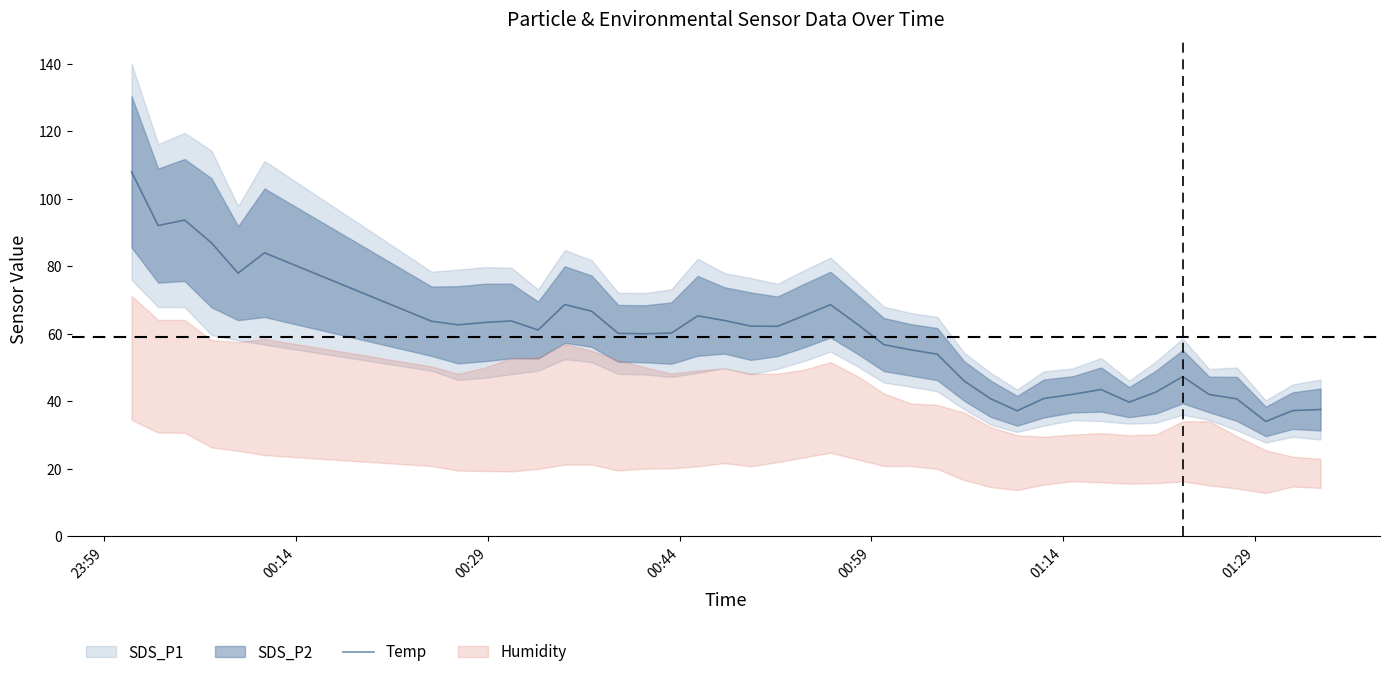

What is the average value?

59.1